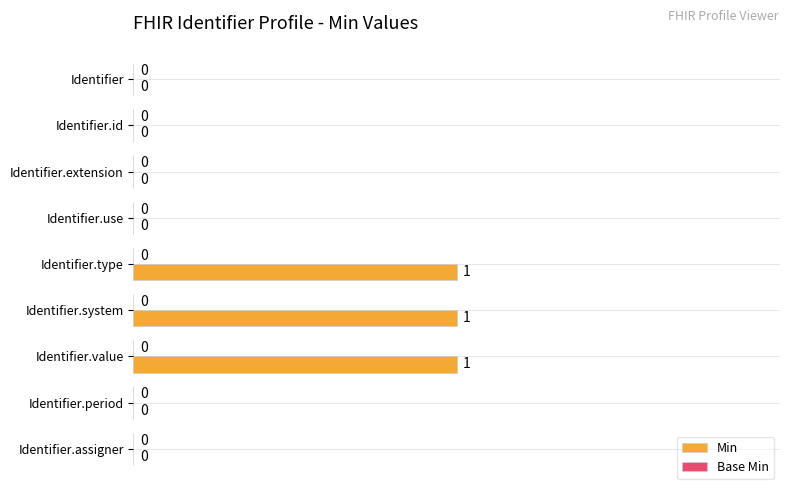

What is the sum of all values?

3